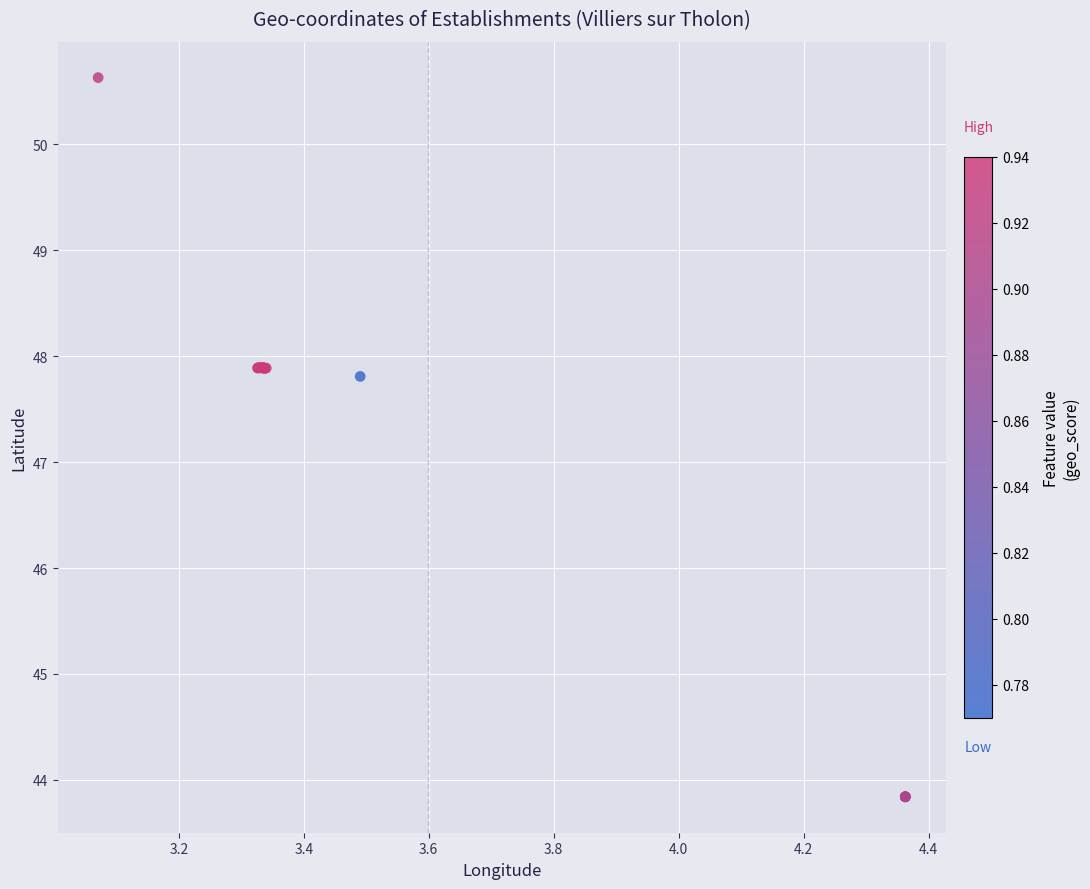

What Y value in the scatter plot is closest to 47?

47.8